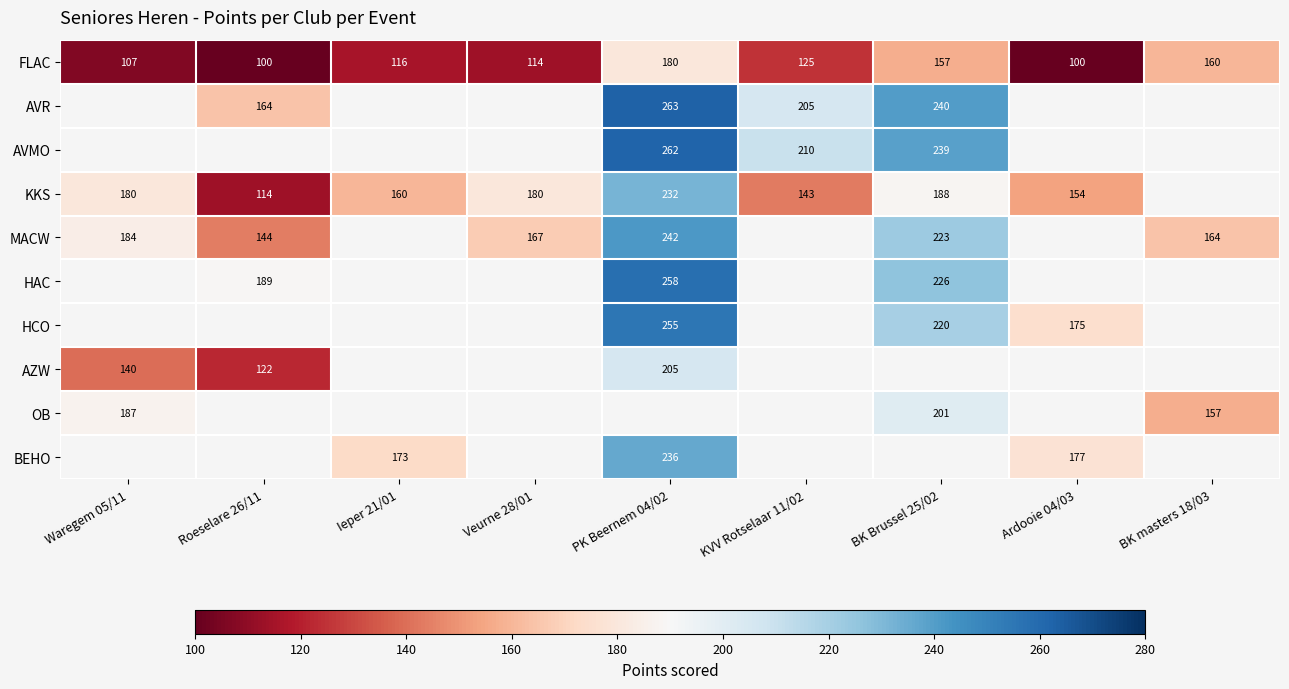

Is the value of OB at BK Brussel 25/02 greater than the value of MACW at Waregem 05/11?

Yes